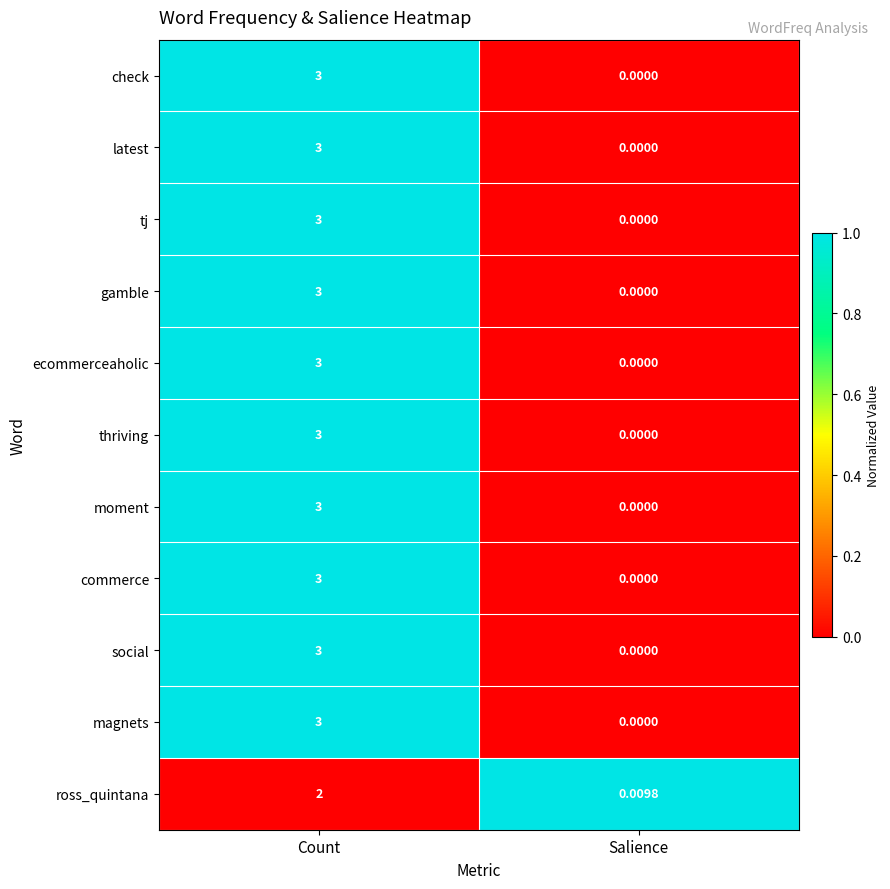

Count the number of categories in the chart.

2